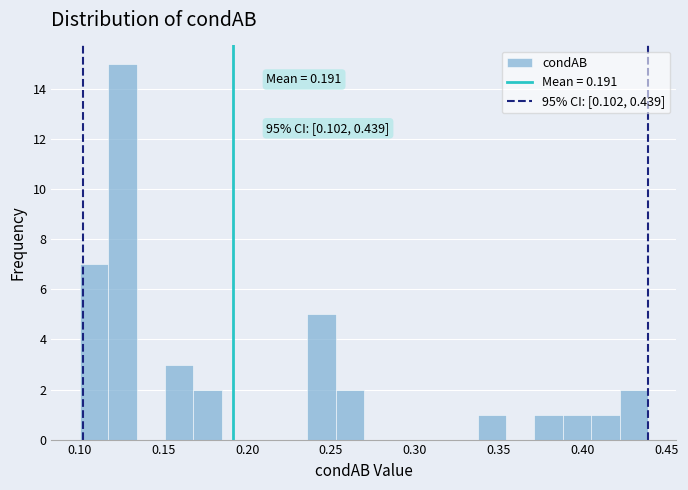

Around what value on the x-axis is the tallest bar? Give the approximate position of its centre, as read against the axis.

0.125